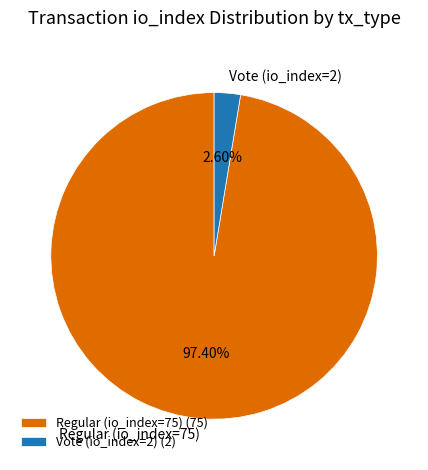

Which has a higher value, Regular (io_index=75) or Vote (io_index=2)?

Regular (io_index=75)